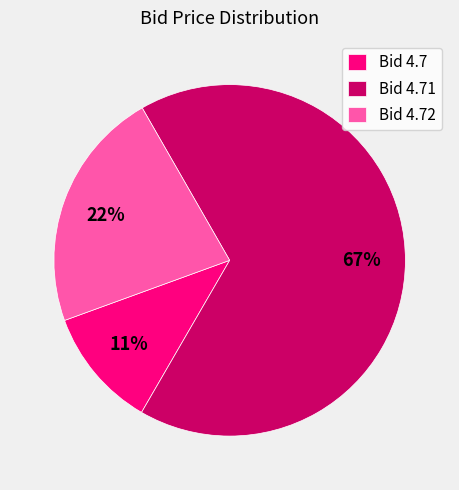

Is it true that Bid 4.72 is 29% of the pie?

False